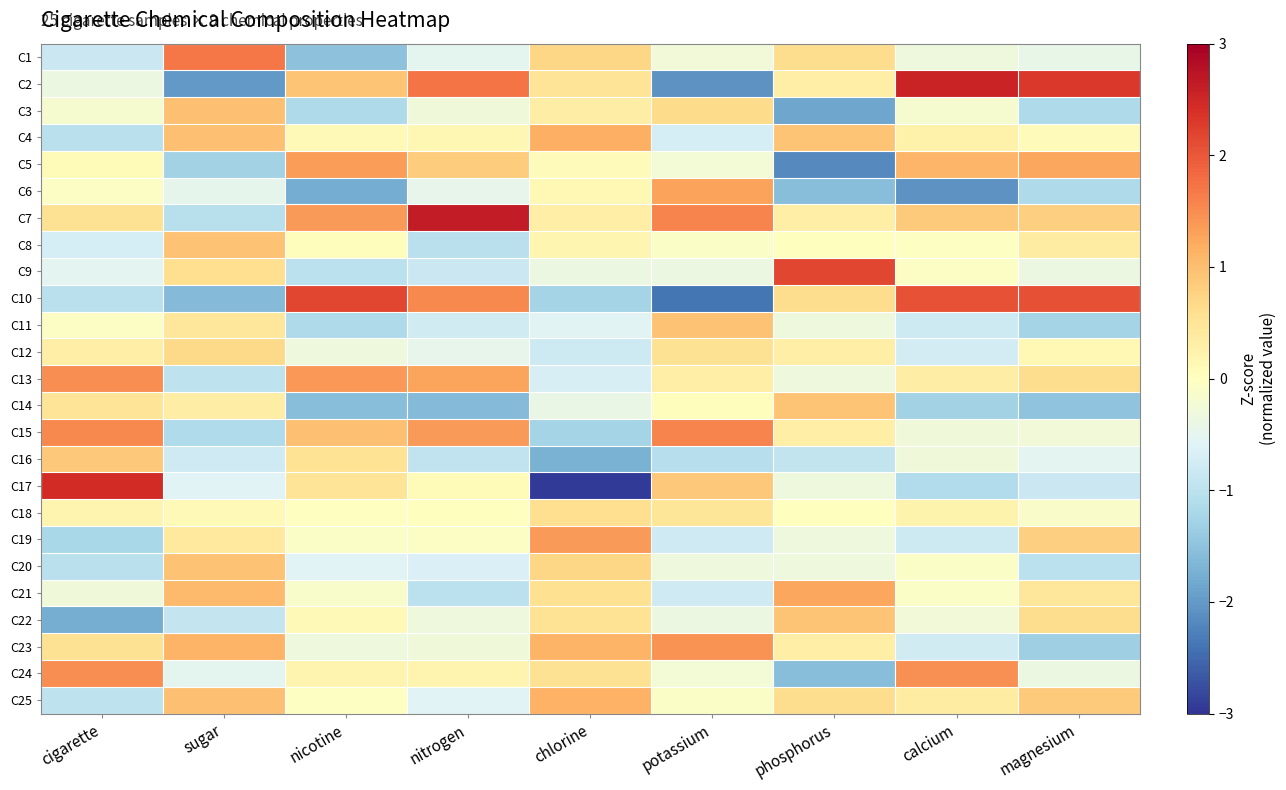

What is the smallest value displayed?

-2.9